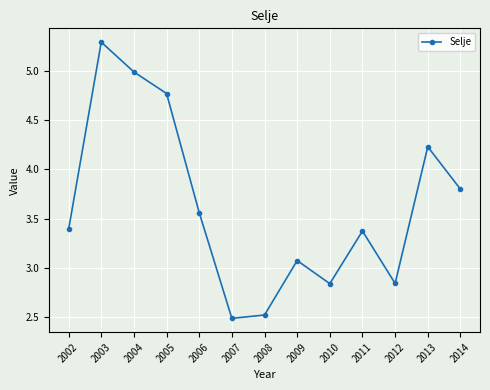

What is the sum of the values at 2014 and 2008?

6.3